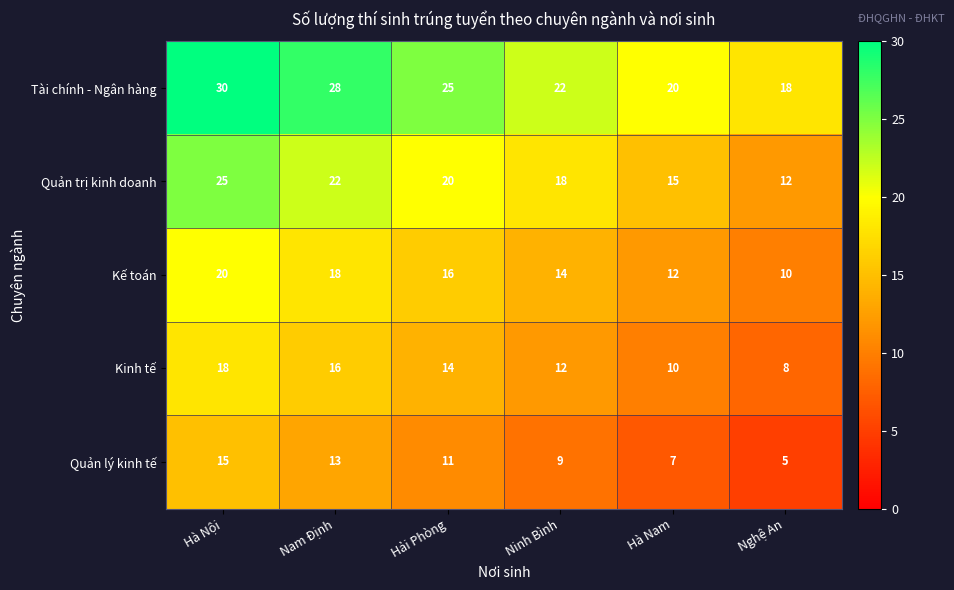

What is the sum of the Tài chính - Ngân hàng values at Nam Định and Ninh Bình?

50